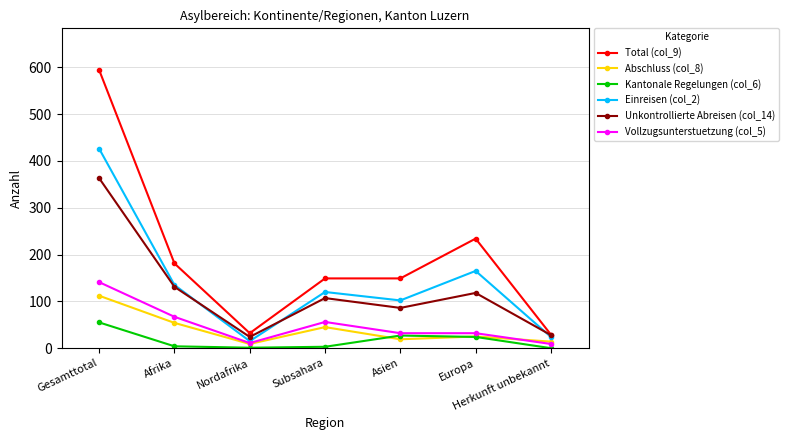

What are all the series names shown in the legend?

Total (col_9), Abschluss (col_8), Kantonale Regelungen (col_6), Einreisen (col_2), Unkontrollierte Abreisen (col_14), Vollzugsunterstuetzung (col_5)